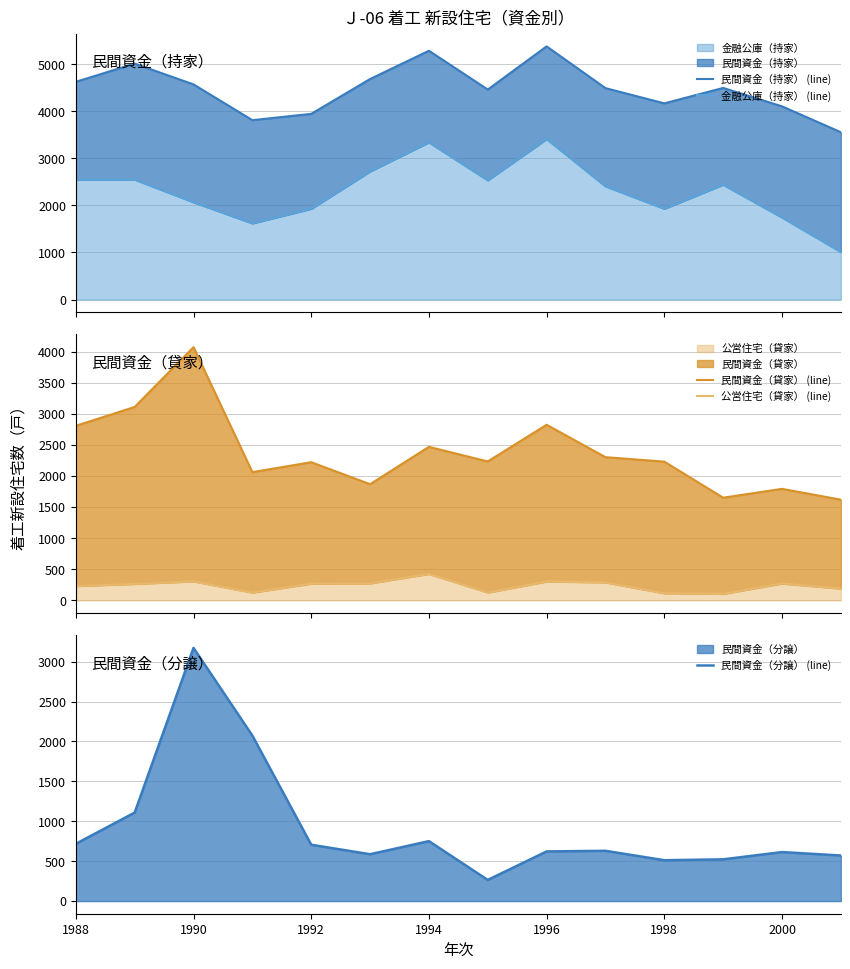

True or false: 金融公庫（持家） (line) and 民間資金（分譲） (line) cross at least once.

True